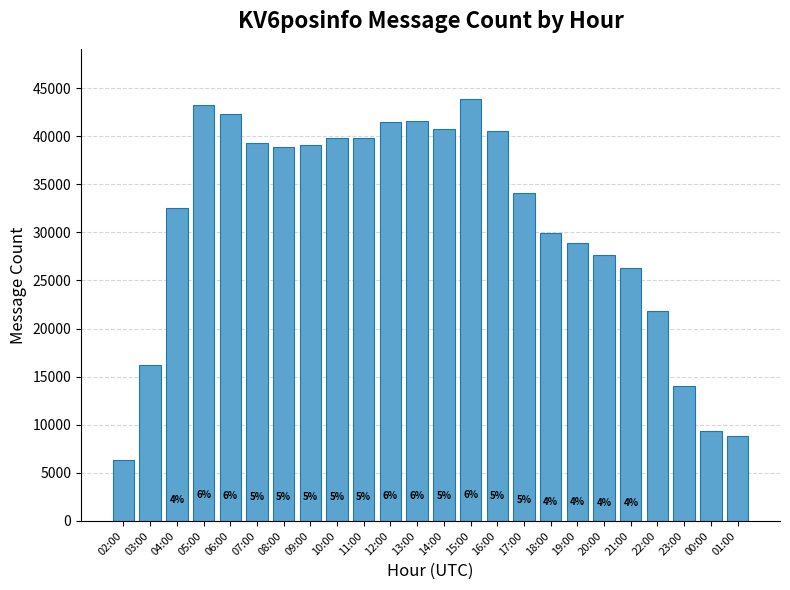

Does the chart contain any negative values?

No